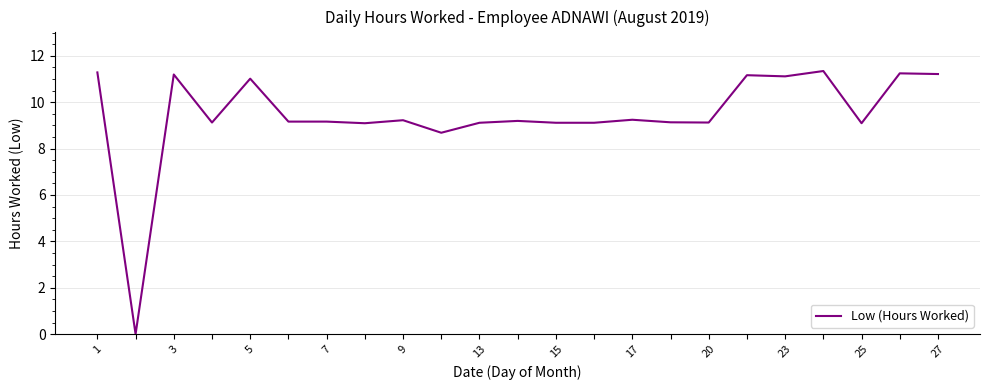

Count the number of values greater than 9.

21